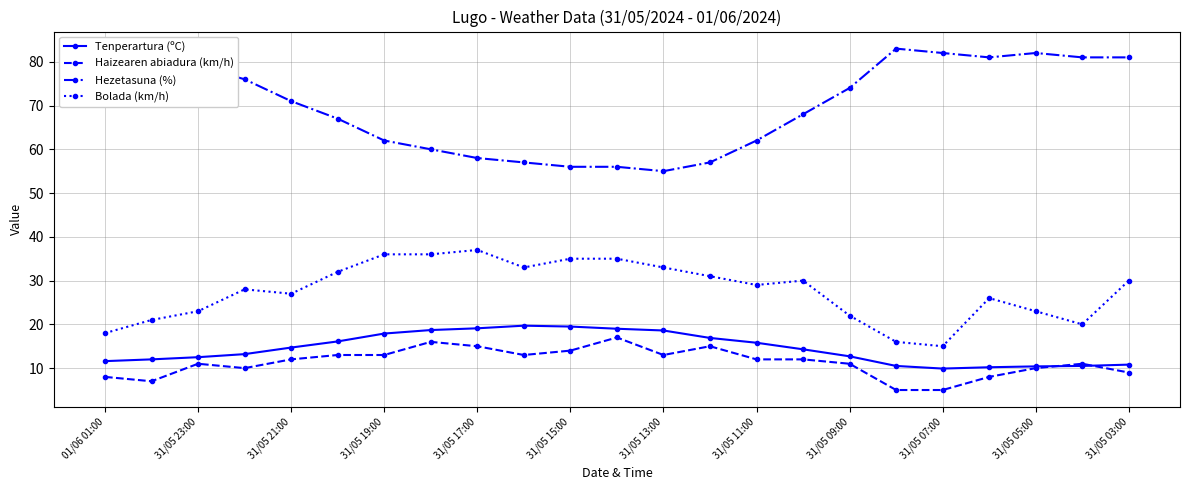

What are all the series names shown in the legend?

Tenperartura (ºC), Haizearen abiadura (km/h), Hezetasuna (%), Bolada (km/h)